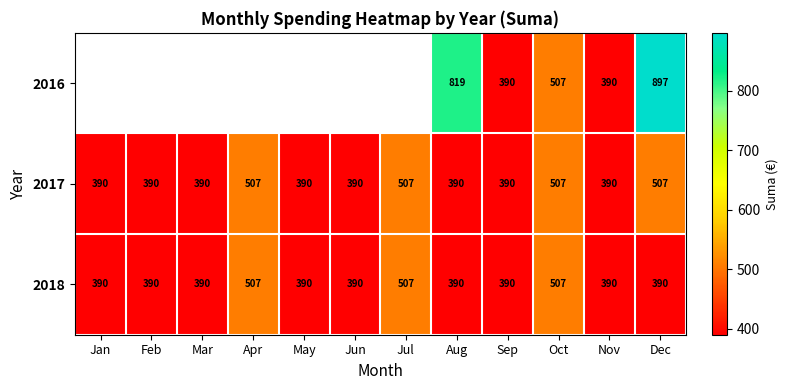

What is the lowest value of the 2017 series?

390